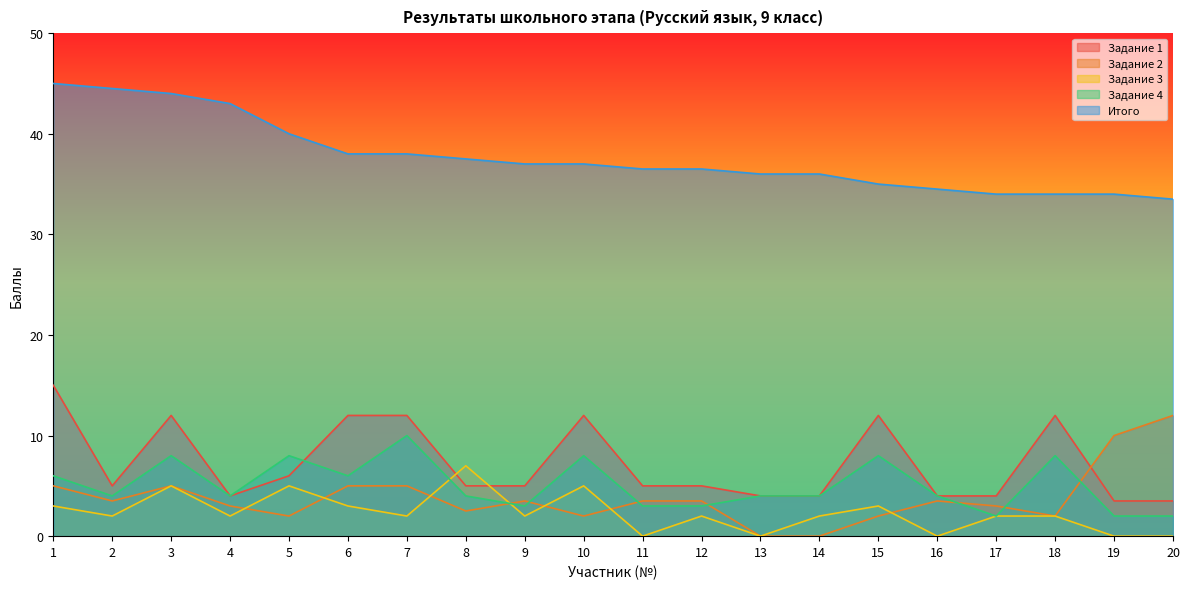

After their last crossing, which series has the higher values: Задание 4 or Задание 3?

Задание 4